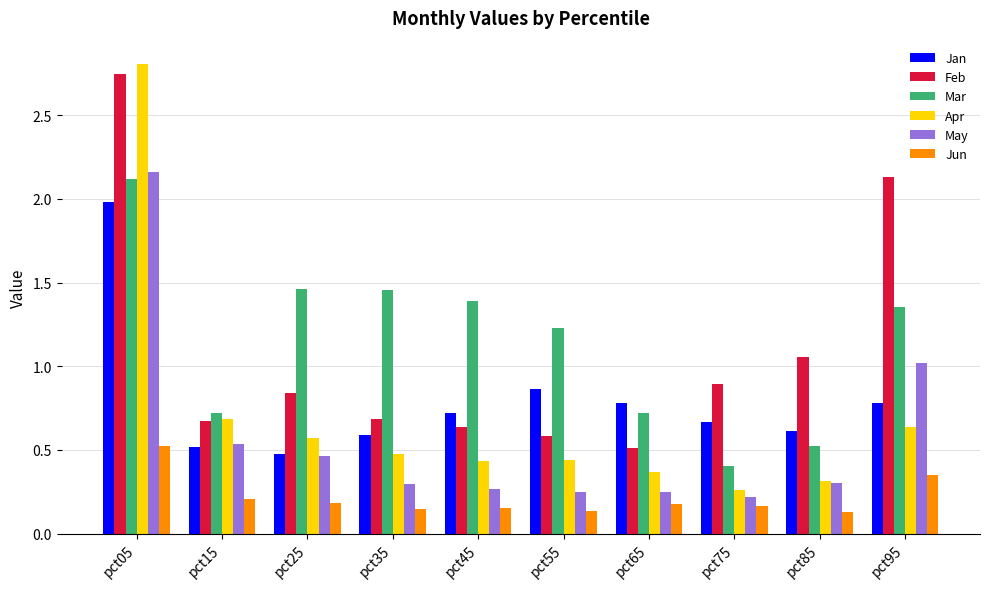

The value of Jan at pct95 is 0.2. True or false?

False